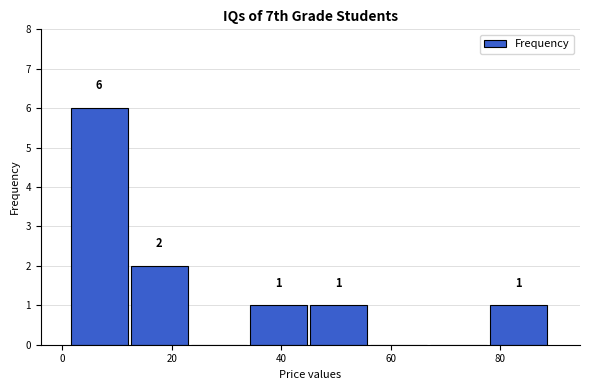

Which range on the x-axis has the tallest bar?

2 to 12